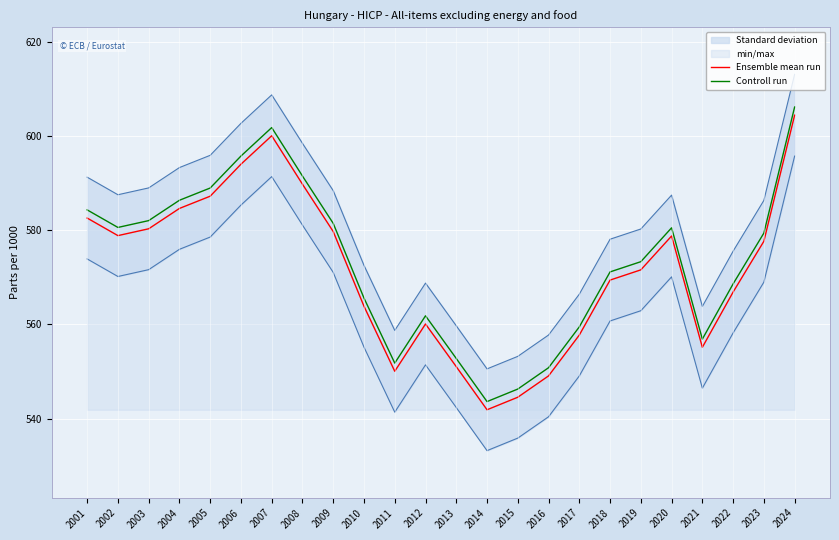

What value does the Ensemble mean run series have at 2009?

579.7